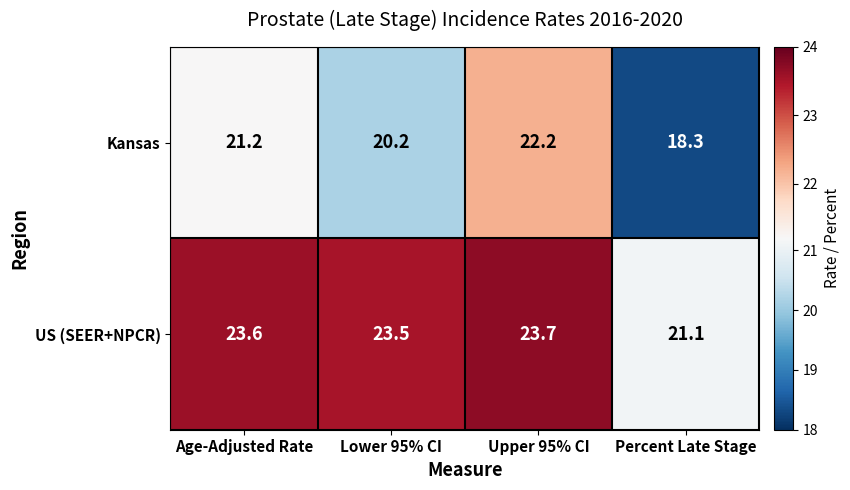

At Percent Late Stage, list the series in order from largest to smallest.

US (SEER+NPCR), Kansas